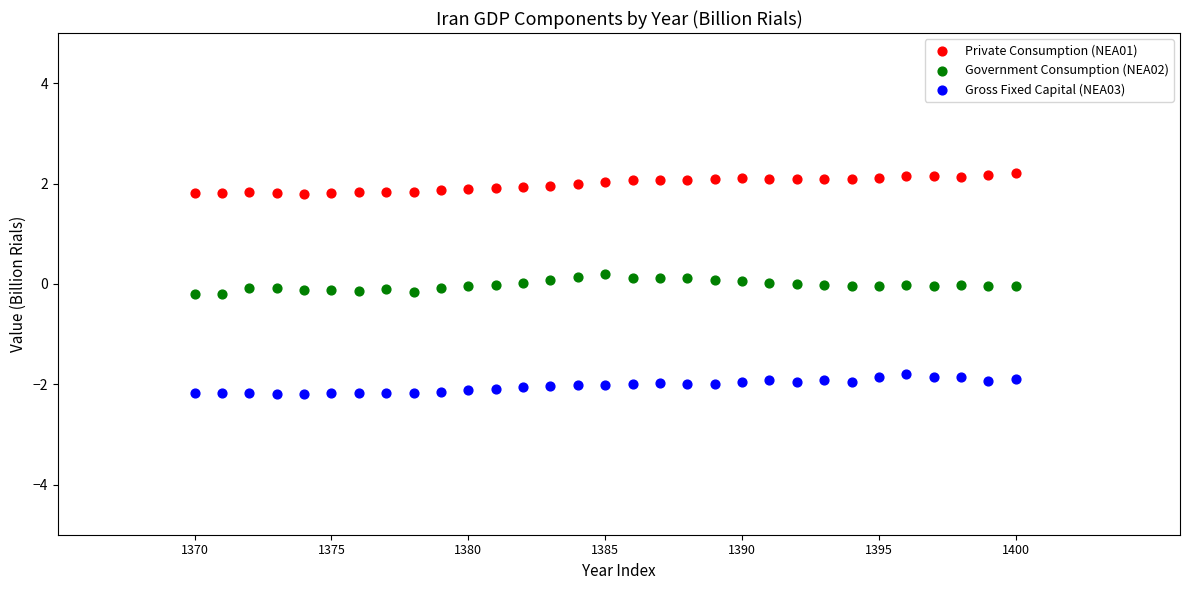

What are all the series names shown in the legend?

Private Consumption (NEA01), Government Consumption (NEA02), Gross Fixed Capital (NEA03)